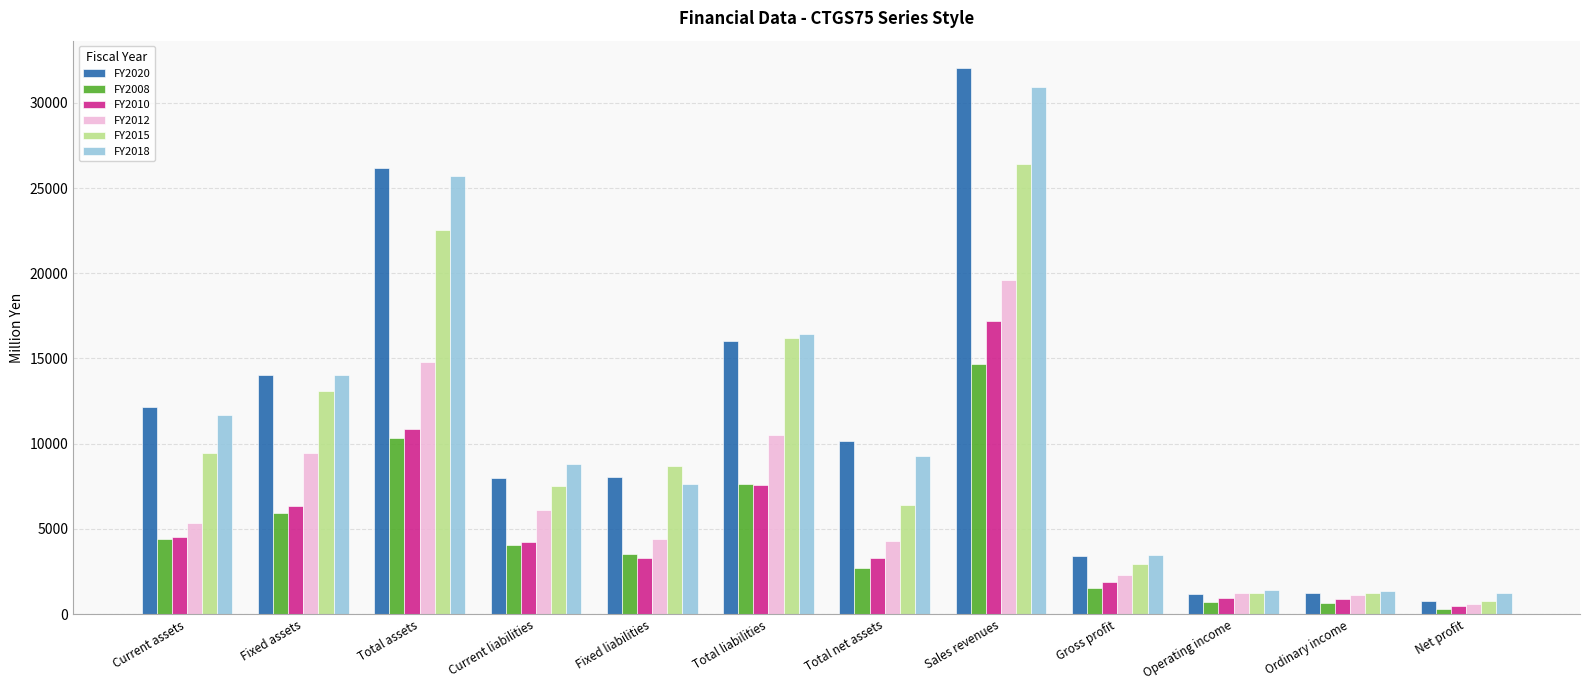

Which series has the widest spread of values?

FY2020